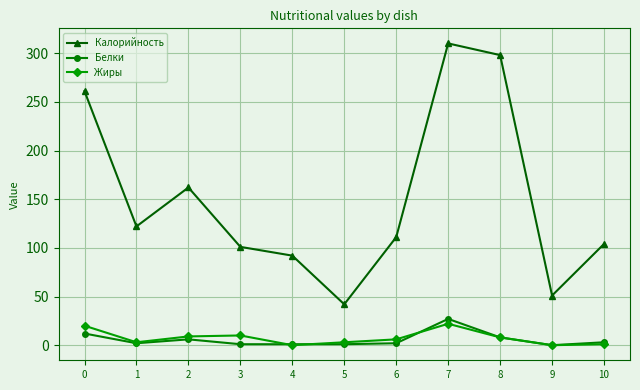

In Калорийность, how many points are lower than both neighbors (excluding endpoints)?

3